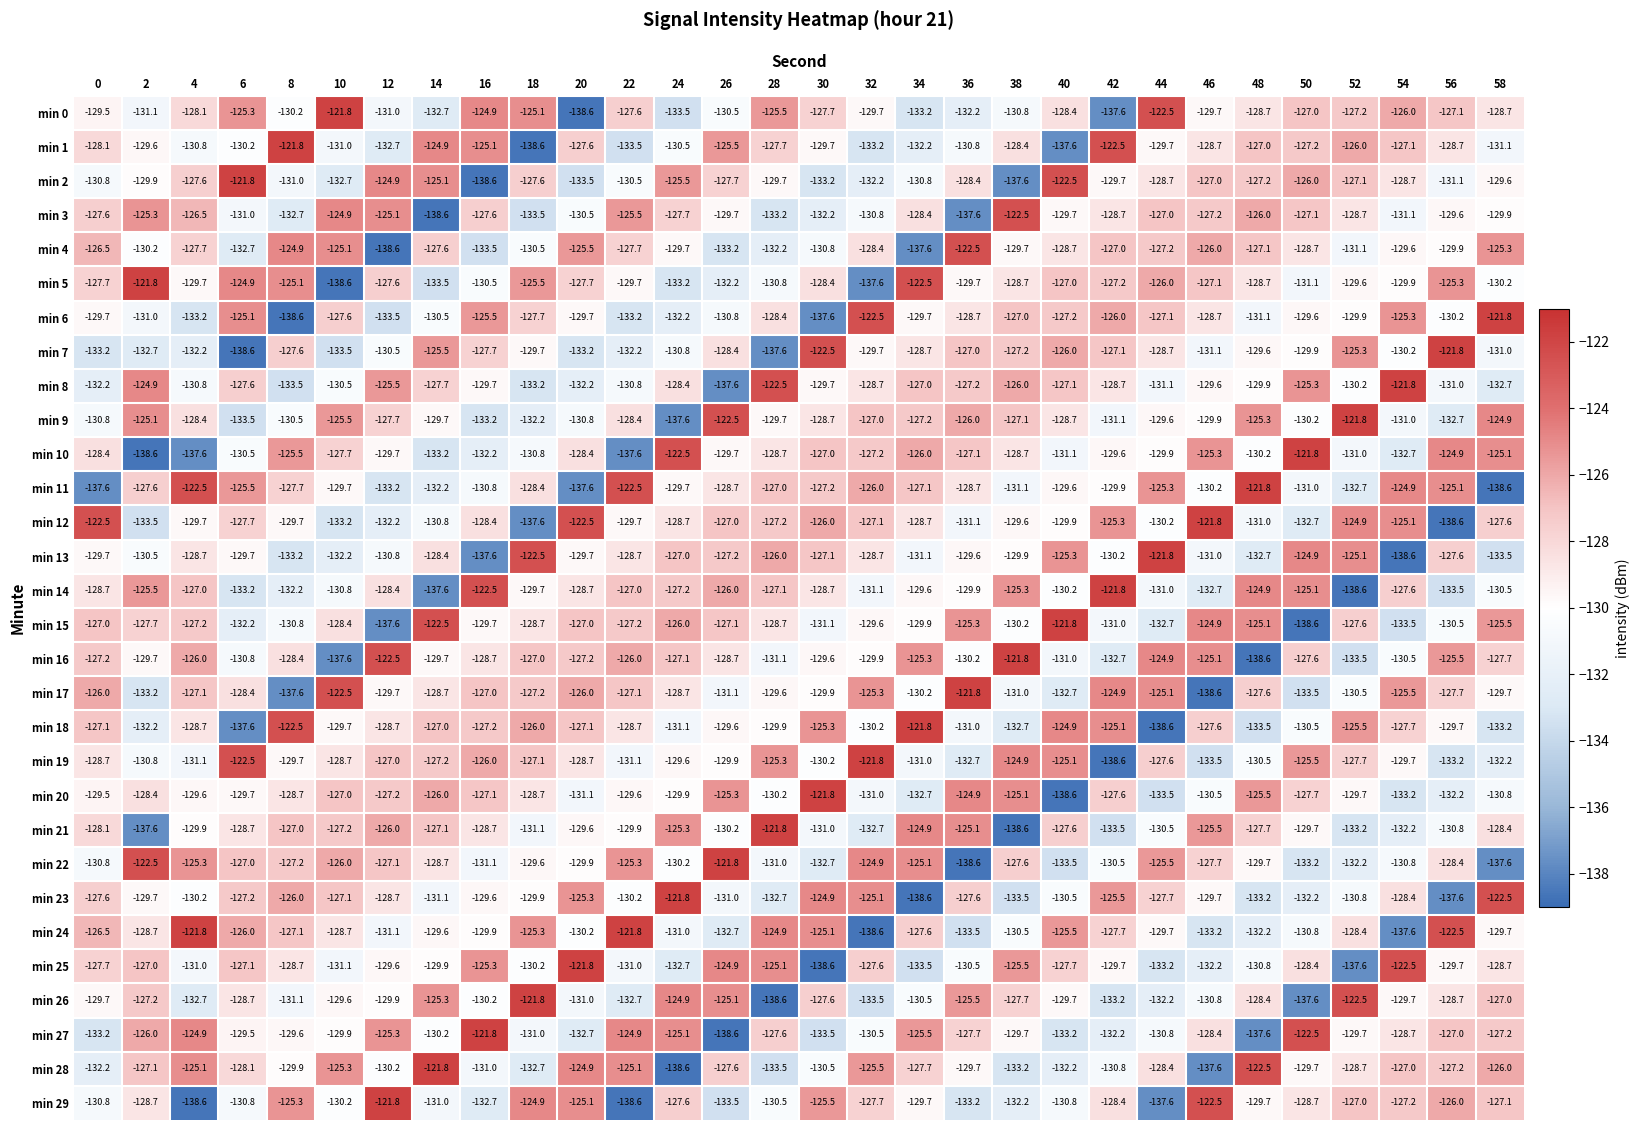

True or false: min 23 has a value of -50.3 at 46.

False